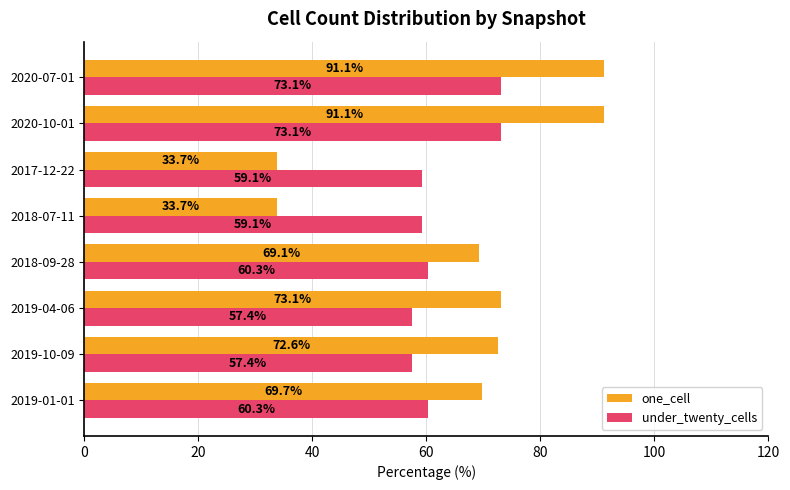

Is the value of under_twenty_cells at 2019-10-09 greater than the value of one_cell at 2019-10-09?

No